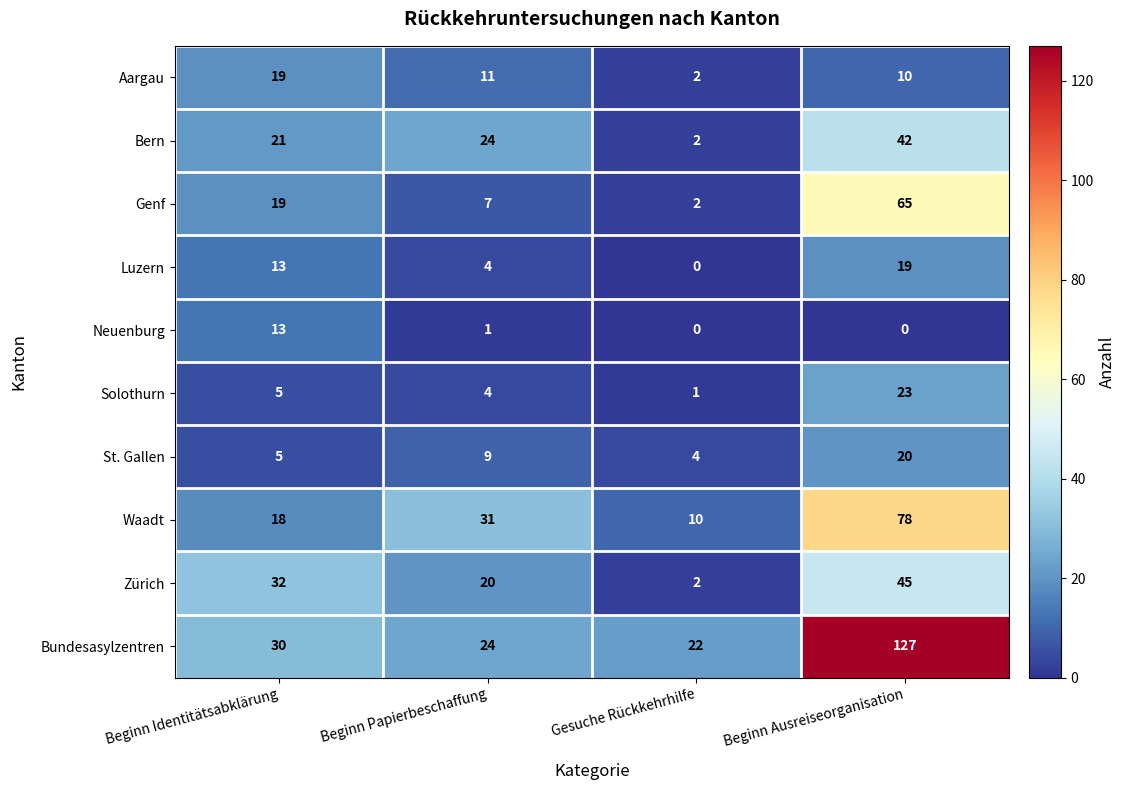

What is the difference between the highest and lowest values at Beginn Identitätsabklärung?

27